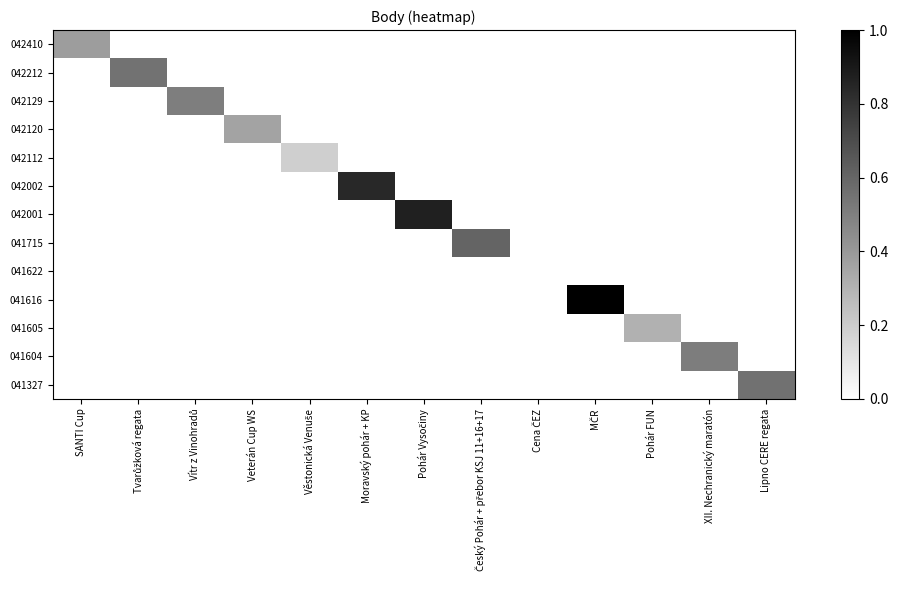

Reading left to right, extract all data points from this chart.

042410: SANTI Cup=0.4	Tvarůžková regata=0.0	Vítr z Vinohradů=0.0	Veterán Cup WS=0.0	Věstonická Venuše=0.0	Moravský pohár + KP=0.0	Pohár Vysočiny=0.0	Český Pohár + přebor KSJ 11+16+17=0.0	Cena ČEZ=0.0	MČR=0.0	Pohár FUN=0.0	XII. Nechranický maratón=0.0	Lipno CERE regata=0.0
042212: SANTI Cup=0.0	Tvarůžková regata=0.5	Vítr z Vinohradů=0.0	Veterán Cup WS=0.0	Věstonická Venuše=0.0	Moravský pohár + KP=0.0	Pohár Vysočiny=0.0	Český Pohár + přebor KSJ 11+16+17=0.0	Cena ČEZ=0.0	MČR=0.0	Pohár FUN=0.0	XII. Nechranický maratón=0.0	Lipno CERE regata=0.0
042129: SANTI Cup=0.0	Tvarůžková regata=0.0	Vítr z Vinohradů=0.5	Veterán Cup WS=0.0	Věstonická Venuše=0.0	Moravský pohár + KP=0.0	Pohár Vysočiny=0.0	Český Pohár + přebor KSJ 11+16+17=0.0	Cena ČEZ=0.0	MČR=0.0	Pohár FUN=0.0	XII. Nechranický maratón=0.0	Lipno CERE regata=0.0
042120: SANTI Cup=0.0	Tvarůžková regata=0.0	Vítr z Vinohradů=0.0	Veterán Cup WS=0.4	Věstonická Venuše=0.0	Moravský pohár + KP=0.0	Pohár Vysočiny=0.0	Český Pohár + přebor KSJ 11+16+17=0.0	Cena ČEZ=0.0	MČR=0.0	Pohár FUN=0.0	XII. Nechranický maratón=0.0	Lipno CERE regata=0.0
042112: SANTI Cup=0.0	Tvarůžková regata=0.0	Vítr z Vinohradů=0.0	Veterán Cup WS=0.0	Věstonická Venuše=0.2	Moravský pohár + KP=0.0	Pohár Vysočiny=0.0	Český Pohár + přebor KSJ 11+16+17=0.0	Cena ČEZ=0.0	MČR=0.0	Pohár FUN=0.0	XII. Nechranický maratón=0.0	Lipno CERE regata=0.0
042002: SANTI Cup=0.0	Tvarůžková regata=0.0	Vítr z Vinohradů=0.0	Veterán Cup WS=0.0	Věstonická Venuše=0.0	Moravský pohár + KP=0.8	Pohár Vysočiny=0.0	Český Pohár + přebor KSJ 11+16+17=0.0	Cena ČEZ=0.0	MČR=0.0	Pohár FUN=0.0	XII. Nechranický maratón=0.0	Lipno CERE regata=0.0
042001: SANTI Cup=0.0	Tvarůžková regata=0.0	Vítr z Vinohradů=0.0	Veterán Cup WS=0.0	Věstonická Venuše=0.0	Moravský pohár + KP=0.0	Pohár Vysočiny=0.9	Český Pohár + přebor KSJ 11+16+17=0.0	Cena ČEZ=0.0	MČR=0.0	Pohár FUN=0.0	XII. Nechranický maratón=0.0	Lipno CERE regata=0.0
041715: SANTI Cup=0.0	Tvarůžková regata=0.0	Vítr z Vinohradů=0.0	Veterán Cup WS=0.0	Věstonická Venuše=0.0	Moravský pohár + KP=0.0	Pohár Vysočiny=0.0	Český Pohár + přebor KSJ 11+16+17=0.6	Cena ČEZ=0.0	MČR=0.0	Pohár FUN=0.0	XII. Nechranický maratón=0.0	Lipno CERE regata=0.0
041622: SANTI Cup=0.0	Tvarůžková regata=0.0	Vítr z Vinohradů=0.0	Veterán Cup WS=0.0	Věstonická Venuše=0.0	Moravský pohár + KP=0.0	Pohár Vysočiny=0.0	Český Pohár + přebor KSJ 11+16+17=0.0	Cena ČEZ=0.0	MČR=0.0	Pohár FUN=0.0	XII. Nechranický maratón=0.0	Lipno CERE regata=0.0
041616: SANTI Cup=0.0	Tvarůžková regata=0.0	Vítr z Vinohradů=0.0	Veterán Cup WS=0.0	Věstonická Venuše=0.0	Moravský pohár + KP=0.0	Pohár Vysočiny=0.0	Český Pohár + přebor KSJ 11+16+17=0.0	Cena ČEZ=0.0	MČR=1.0	Pohár FUN=0.0	XII. Nechranický maratón=0.0	Lipno CERE regata=0.0
041605: SANTI Cup=0.0	Tvarůžková regata=0.0	Vítr z Vinohradů=0.0	Veterán Cup WS=0.0	Věstonická Venuše=0.0	Moravský pohár + KP=0.0	Pohár Vysočiny=0.0	Český Pohár + přebor KSJ 11+16+17=0.0	Cena ČEZ=0.0	MČR=0.0	Pohár FUN=0.3	XII. Nechranický maratón=0.0	Lipno CERE regata=0.0
041604: SANTI Cup=0.0	Tvarůžková regata=0.0	Vítr z Vinohradů=0.0	Veterán Cup WS=0.0	Věstonická Venuše=0.0	Moravský pohár + KP=0.0	Pohár Vysočiny=0.0	Český Pohár + přebor KSJ 11+16+17=0.0	Cena ČEZ=0.0	MČR=0.0	Pohár FUN=0.0	XII. Nechranický maratón=0.5	Lipno CERE regata=0.0
041327: SANTI Cup=0.0	Tvarůžková regata=0.0	Vítr z Vinohradů=0.0	Veterán Cup WS=0.0	Věstonická Venuše=0.0	Moravský pohár + KP=0.0	Pohár Vysočiny=0.0	Český Pohár + přebor KSJ 11+16+17=0.0	Cena ČEZ=0.0	MČR=0.0	Pohár FUN=0.0	XII. Nechranický maratón=0.0	Lipno CERE regata=0.6